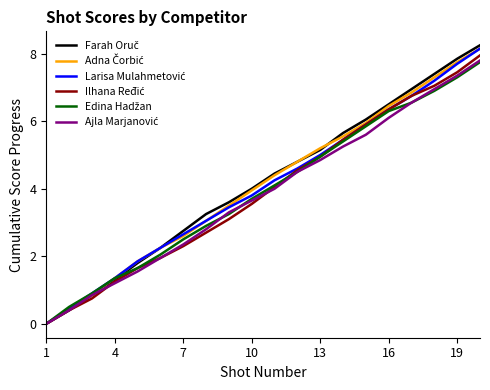

How many lines are shown in the chart?

6